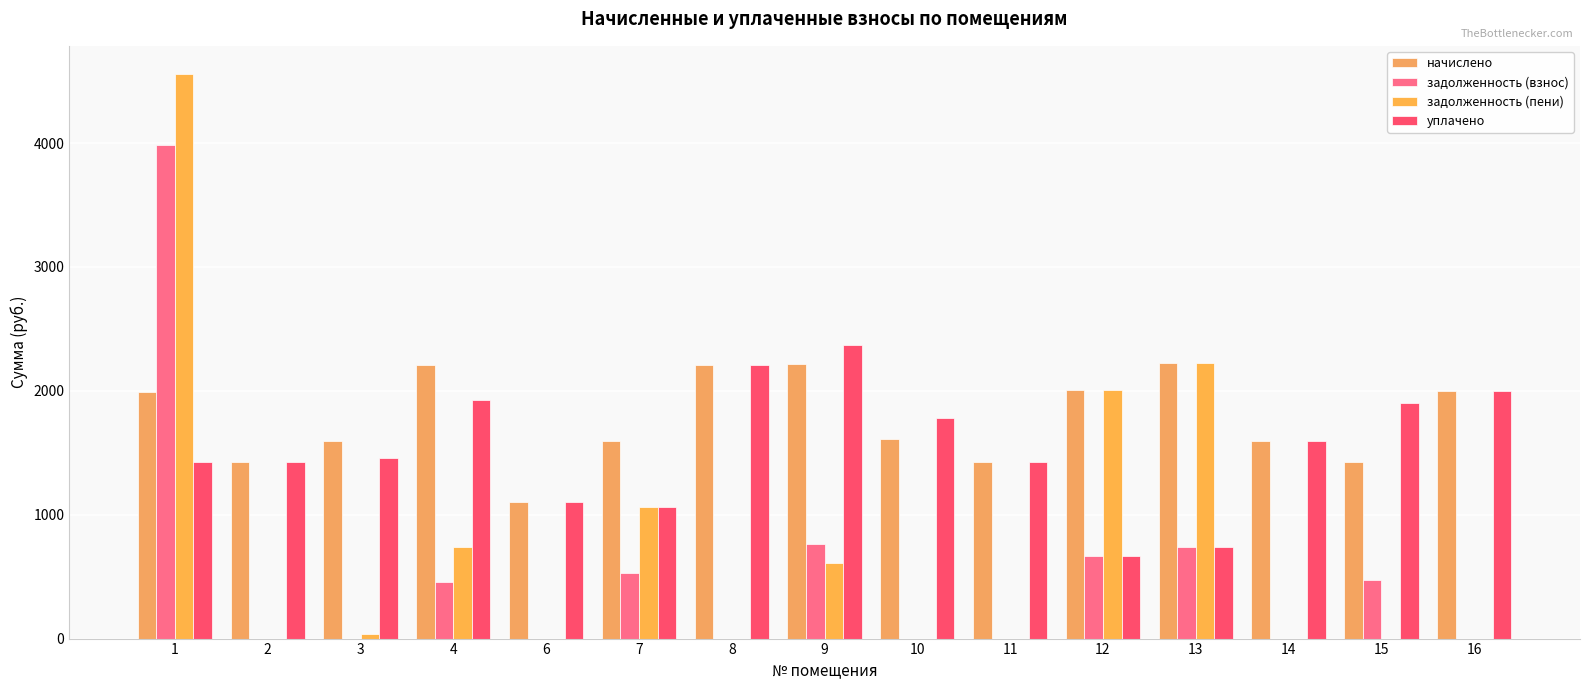

What is the sum of the начислено values at 14 and 15?

3017.1